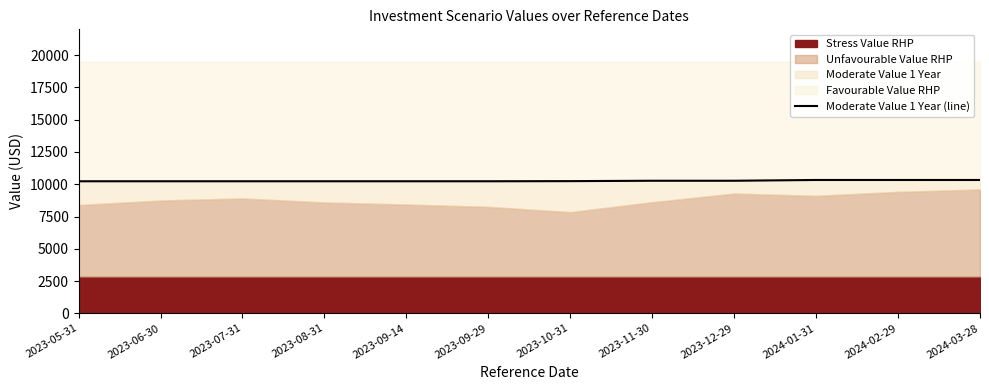

Reading left to right, transcribe all the data shown in this chart.

10230	10230	10230	10230	10230	10230	10240	10270	10270	10330	10330	10330